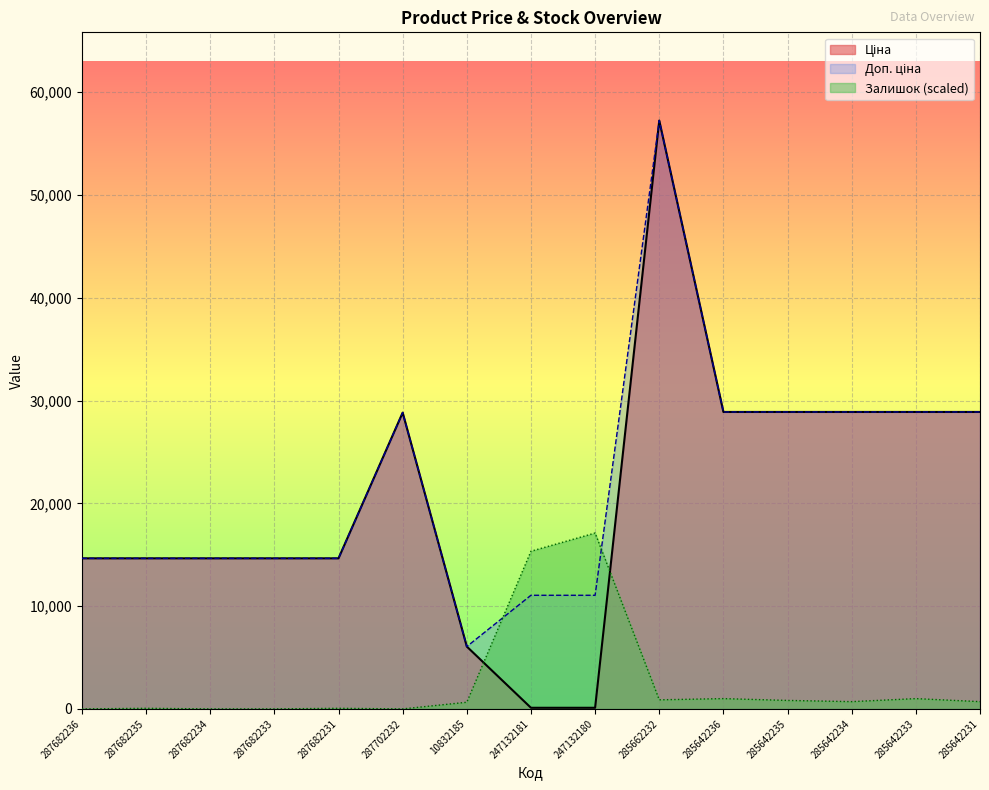

At which label is Залишок closest to 8555?

247132181